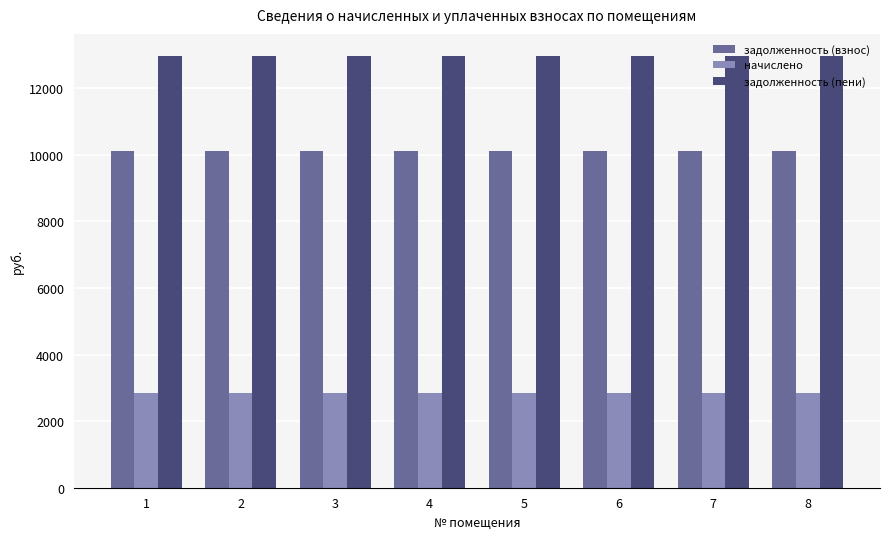

What is the total value across all series at 2?

25976.2